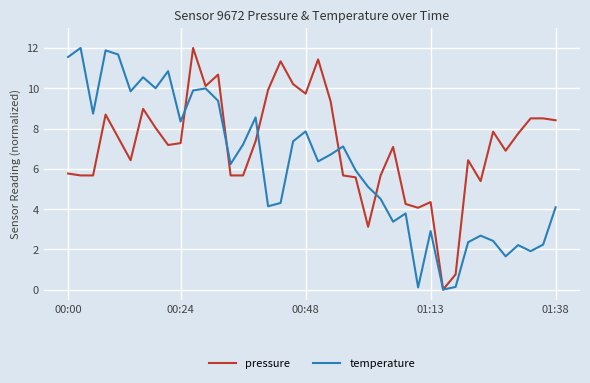

What is the highest value of the temperature series?

12.0